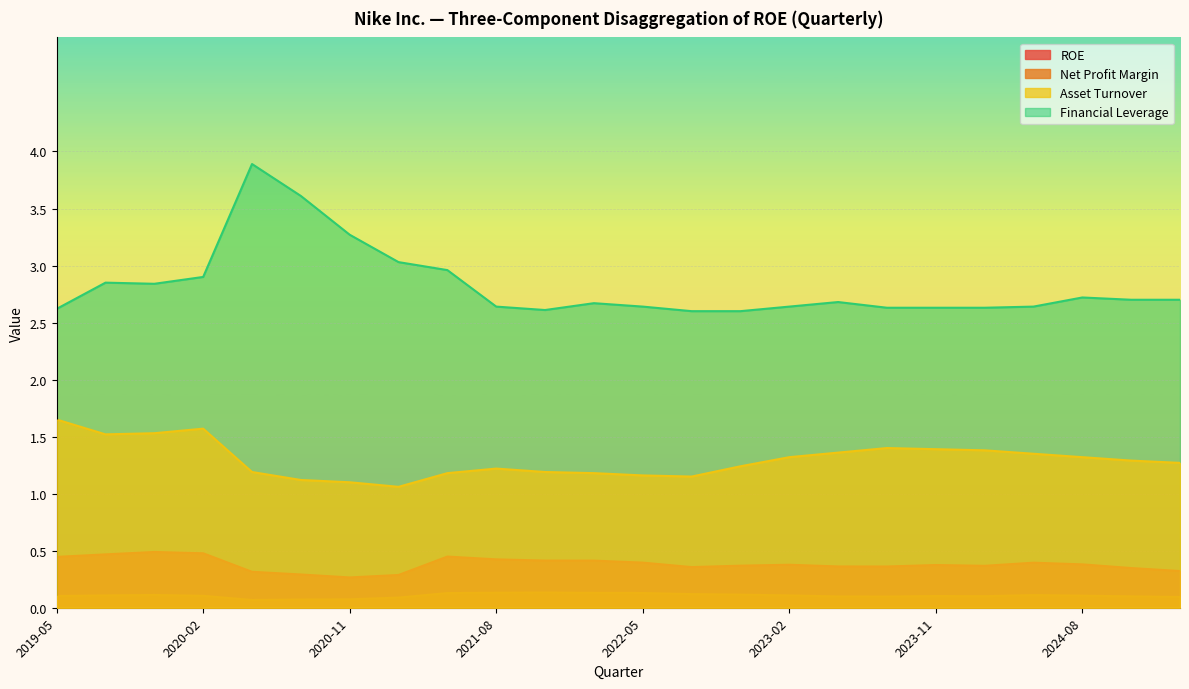

What is the greatest value displayed?

3.9